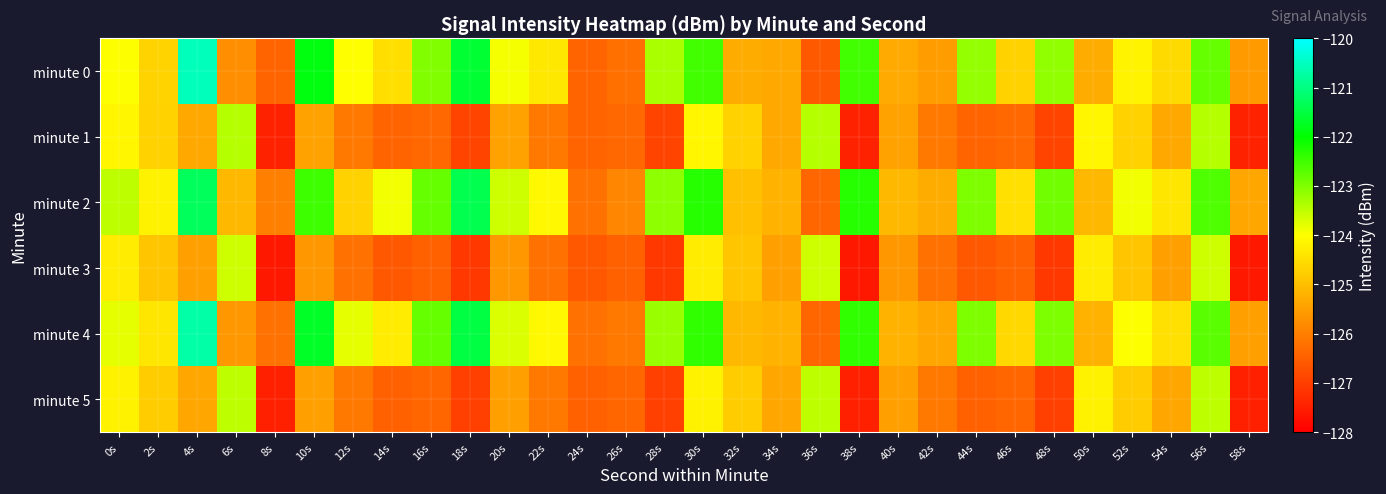

What is the difference between the highest and lowest values at 34s?

0.3